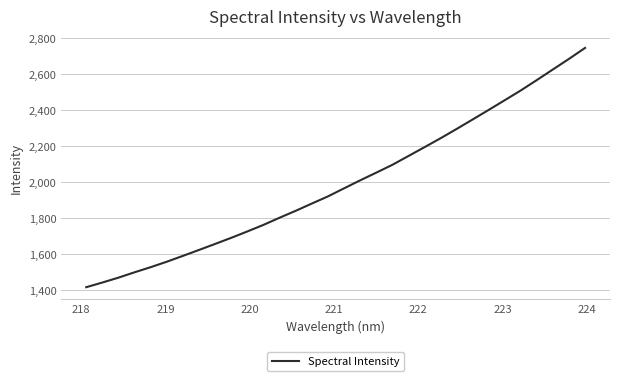

What is the average value?

1989.3